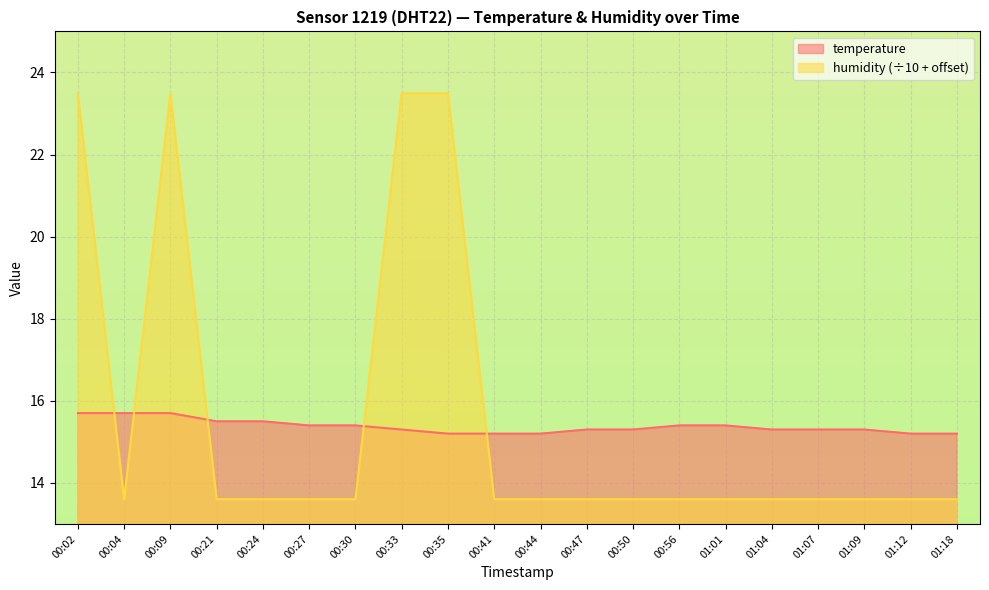

At which category is the sum across all series the highest?

00:02